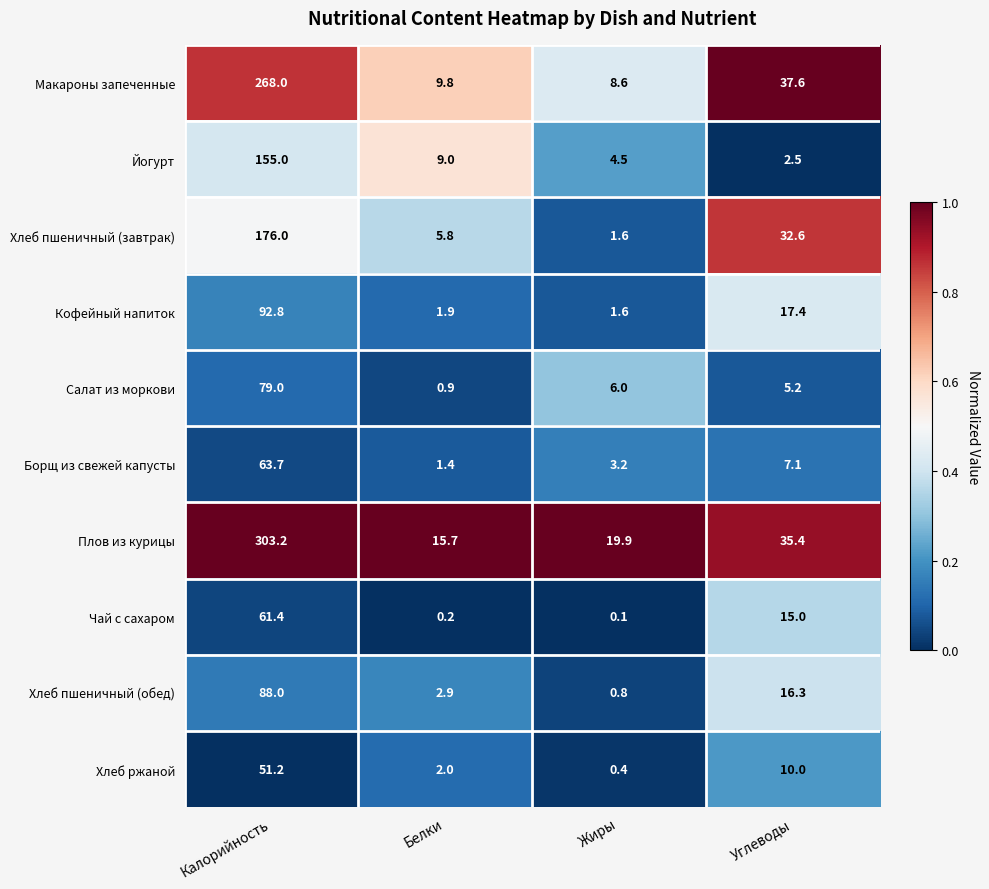

What is the spread (max minus min) of values at Углеводы?

35.1